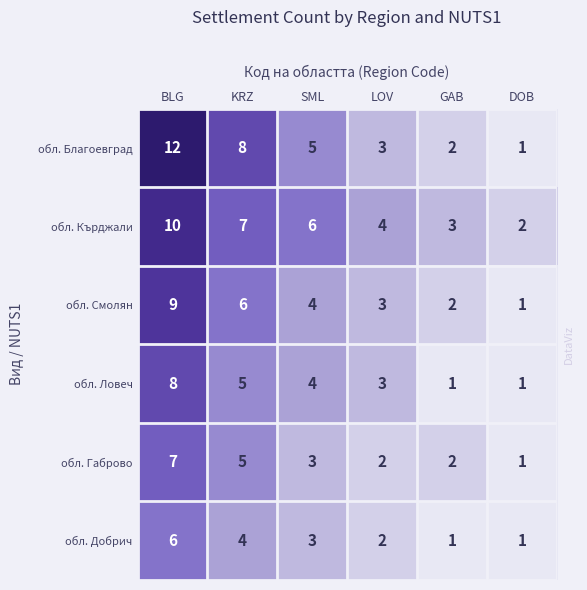

What is the spread (max minus min) of values at KRZ?

4